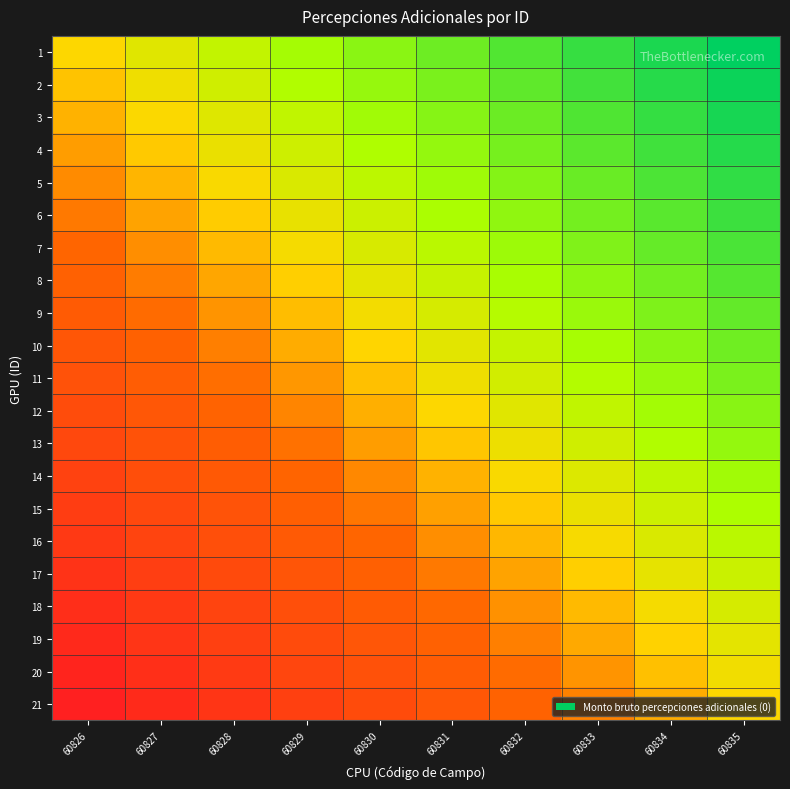

Reading right to left, list all the values displayed in this chart.

1: 60835=1.0	60834=0.9	60833=0.8	60832=0.7	60831=0.6	60830=0.4	60829=0.3	60828=0.2	60827=0.1	60826=0.0
2: 60835=0.9	60834=0.8	60833=0.7	60832=0.6	60831=0.5	60830=0.4	60829=0.3	60828=0.2	60827=0.1	60826=-0.1
3: 60835=0.9	60834=0.8	60833=0.7	60832=0.6	60831=0.5	60830=0.3	60829=0.2	60828=0.1	60827=0.0	60826=-0.1
4: 60835=0.8	60834=0.7	60833=0.6	60832=0.5	60831=0.4	60830=0.3	60829=0.2	60828=0.1	60827=-0.0	60826=-0.2
5: 60835=0.8	60834=0.7	60833=0.6	60832=0.5	60831=0.4	60830=0.2	60829=0.1	60828=0.0	60827=-0.1	60826=-0.2
6: 60835=0.8	60834=0.6	60833=0.5	60832=0.4	60831=0.3	60830=0.2	60829=0.1	60828=-0.0	60827=-0.1	60826=-0.2
7: 60835=0.7	60834=0.6	60833=0.5	60832=0.4	60831=0.3	60830=0.1	60829=0.0	60828=-0.1	60827=-0.2	60826=-0.3
8: 60835=0.6	60834=0.5	60833=0.4	60832=0.3	60831=0.2	60830=0.1	60829=-0.0	60828=-0.1	60827=-0.2	60826=-0.4
9: 60835=0.6	60834=0.5	60833=0.4	60832=0.3	60831=0.2	60830=0.0	60829=-0.1	60828=-0.2	60827=-0.3	60826=-0.4
10: 60835=0.6	60834=0.4	60833=0.3	60832=0.2	60831=0.1	60830=-0.0	60829=-0.1	60828=-0.2	60827=-0.3	60826=-0.5
11: 60835=0.5	60834=0.4	60833=0.3	60832=0.2	60831=0.1	60830=-0.1	60829=-0.2	60828=-0.3	60827=-0.4	60826=-0.5
12: 60835=0.4	60834=0.3	60833=0.2	60832=0.1	60831=0.0	60830=-0.1	60829=-0.2	60828=-0.3	60827=-0.4	60826=-0.6
13: 60835=0.4	60834=0.3	60833=0.2	60832=0.1	60831=-0.0	60830=-0.2	60829=-0.3	60828=-0.4	60827=-0.5	60826=-0.6
14: 60835=0.3	60834=0.2	60833=0.1	60832=0.0	60831=-0.1	60830=-0.2	60829=-0.3	60828=-0.4	60827=-0.5	60826=-0.7
15: 60835=0.3	60834=0.2	60833=0.1	60832=-0.0	60831=-0.1	60830=-0.3	60829=-0.4	60828=-0.5	60827=-0.6	60826=-0.7
16: 60835=0.2	60834=0.1	60833=0.0	60832=-0.1	60831=-0.2	60830=-0.3	60829=-0.4	60828=-0.5	60827=-0.6	60826=-0.8
17: 60835=0.2	60834=0.1	60833=-0.0	60832=-0.1	60831=-0.2	60830=-0.4	60829=-0.5	60828=-0.6	60827=-0.7	60826=-0.8
18: 60835=0.1	60834=0.0	60833=-0.1	60832=-0.2	60831=-0.3	60830=-0.4	60829=-0.5	60828=-0.6	60827=-0.7	60826=-0.9
19: 60835=0.1	60834=-0.0	60833=-0.1	60832=-0.2	60831=-0.3	60830=-0.5	60829=-0.6	60828=-0.7	60827=-0.8	60826=-0.9
20: 60835=0.0	60834=-0.1	60833=-0.2	60832=-0.3	60831=-0.4	60830=-0.5	60829=-0.6	60828=-0.7	60827=-0.8	60826=-1.0
21: 60835=0.0	60834=-0.1	60833=-0.2	60832=-0.3	60831=-0.4	60830=-0.6	60829=-0.7	60828=-0.8	60827=-0.9	60826=-1.0